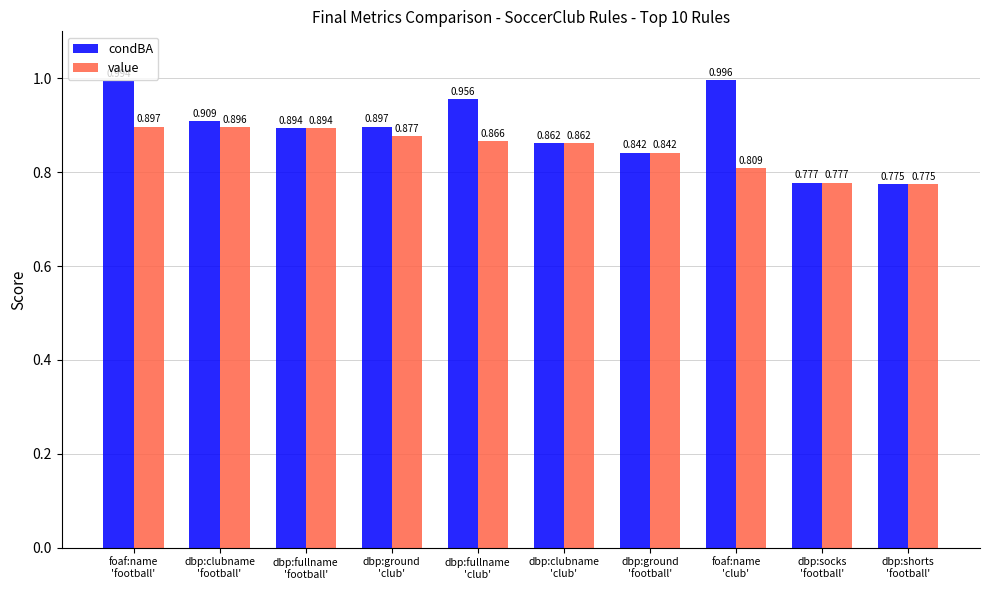

Between dbp:fullname
'football' and dbp:ground
'club', which series saw the biggest shift?

value